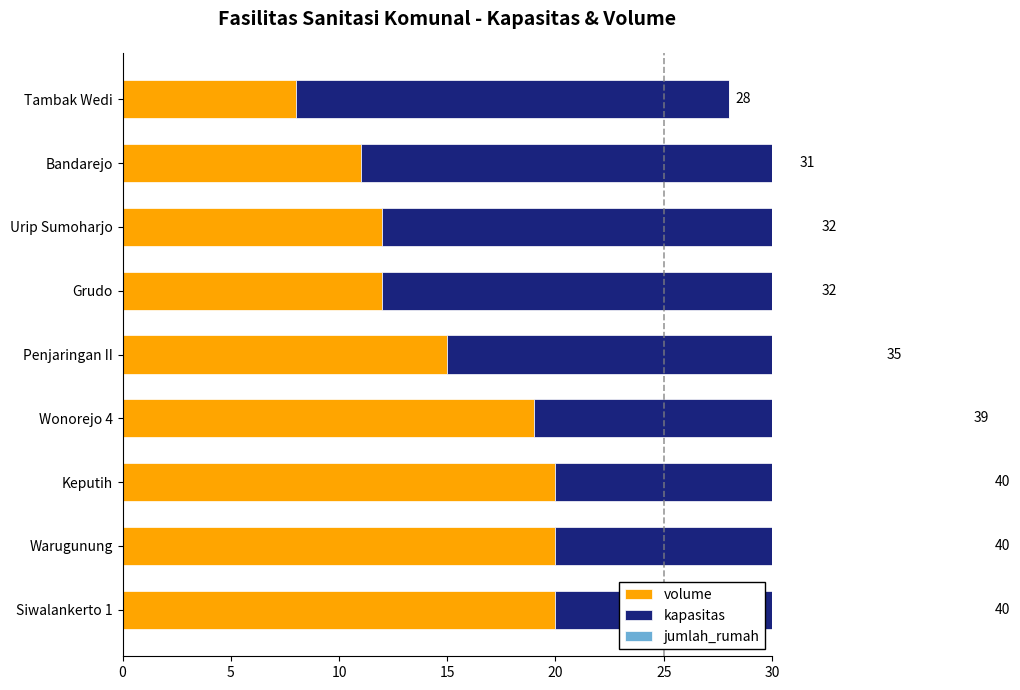

At 10, list the series in order from largest to smallest.

volume, kapasitas, jumlah_rumah